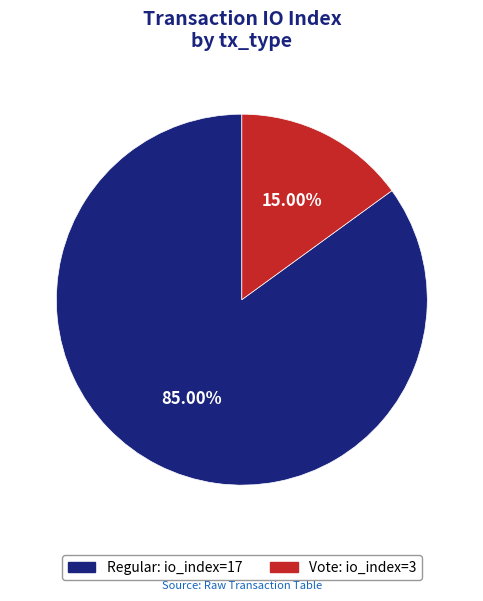

Count the number of slices in the pie.

2